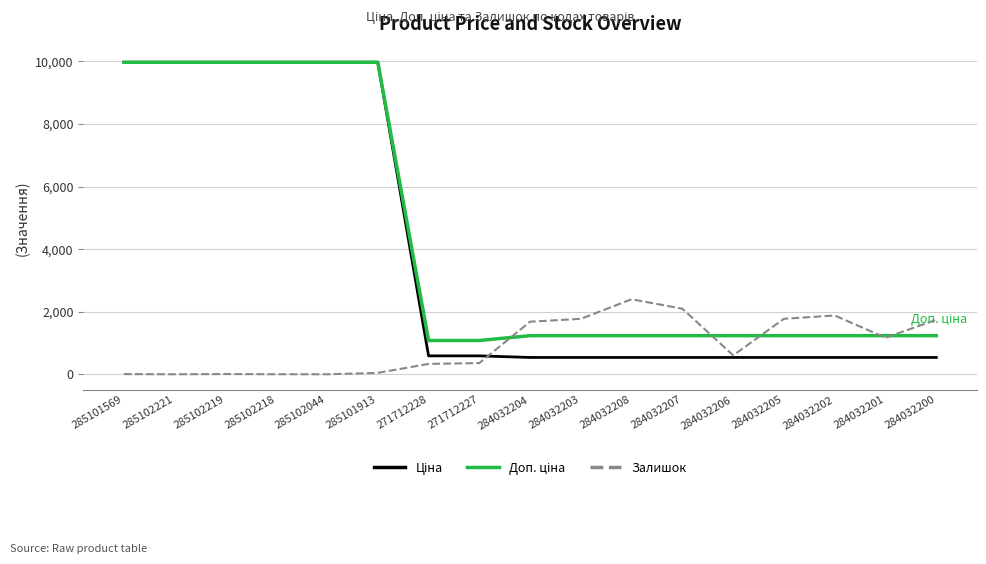

Where does the Залишок series first go above 605?

284032204